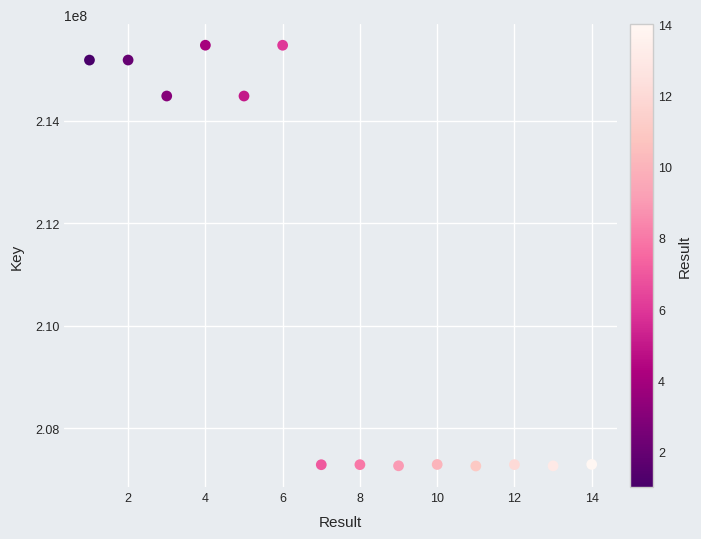

What is the range of Y values (max minus min)?

8210214